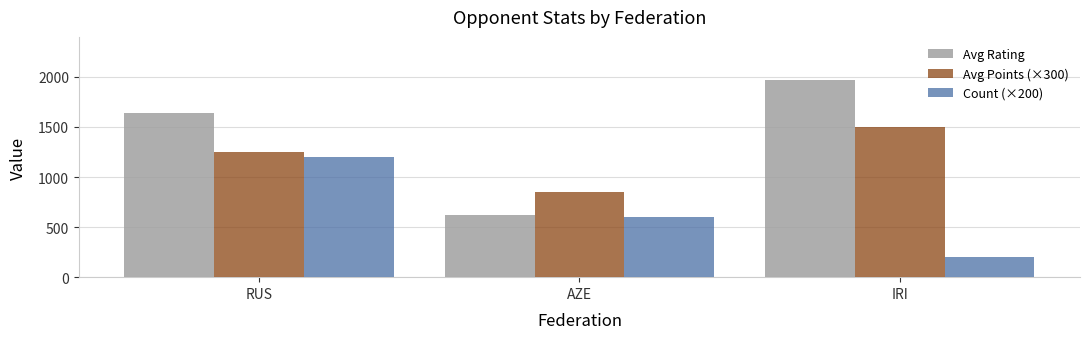

What is the sum of the Avg Rating values at IRI and RUS?

3612